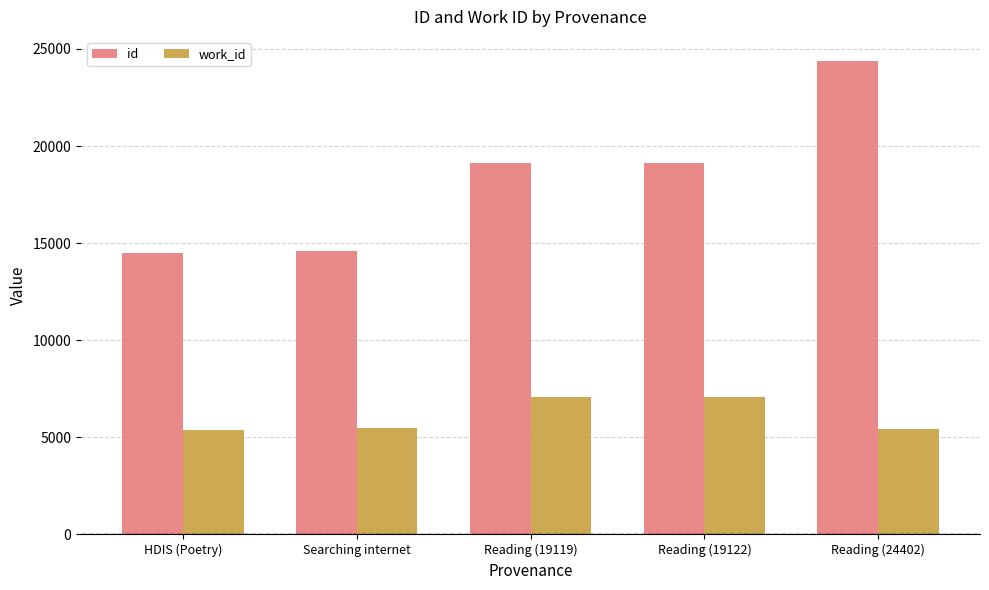

What is the difference between the maximum and second lowest values in the id series?

9819